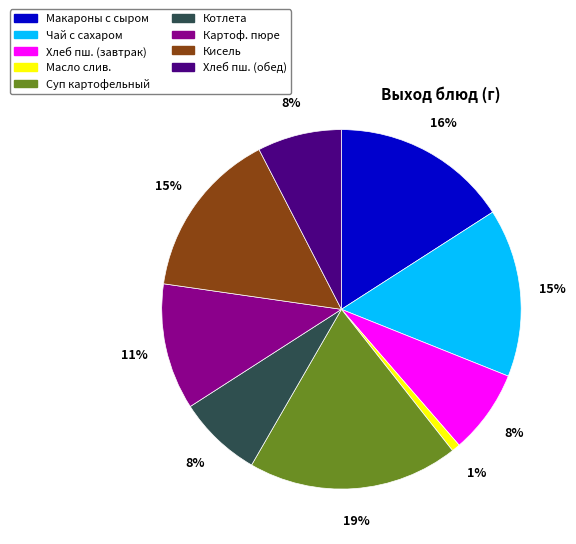

Does any single category account for the majority?

No